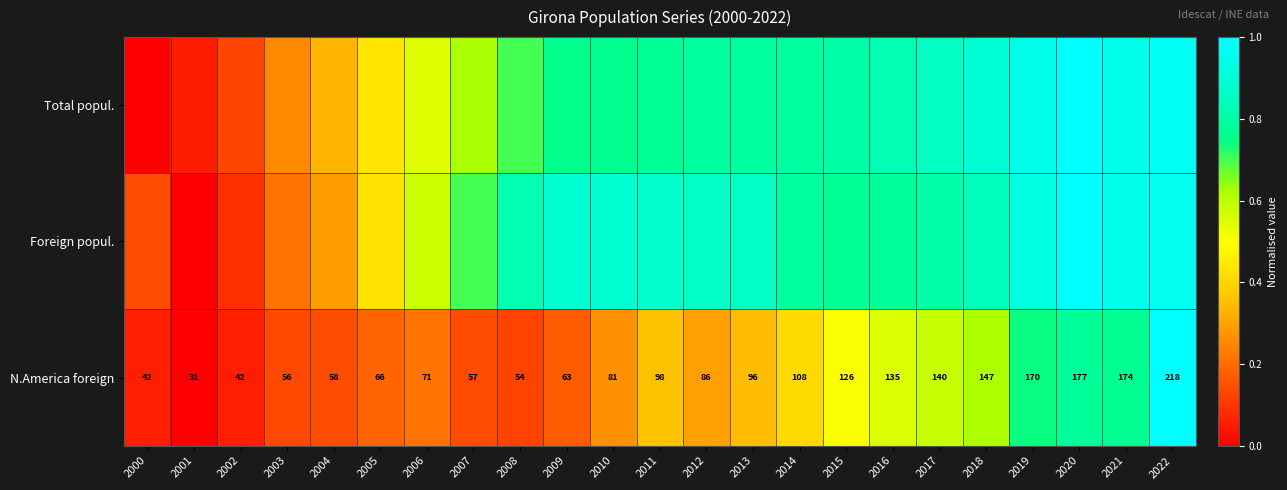

Is the value of Total popul. at 2006 greater than the value of N.America foreign at 2022?

No